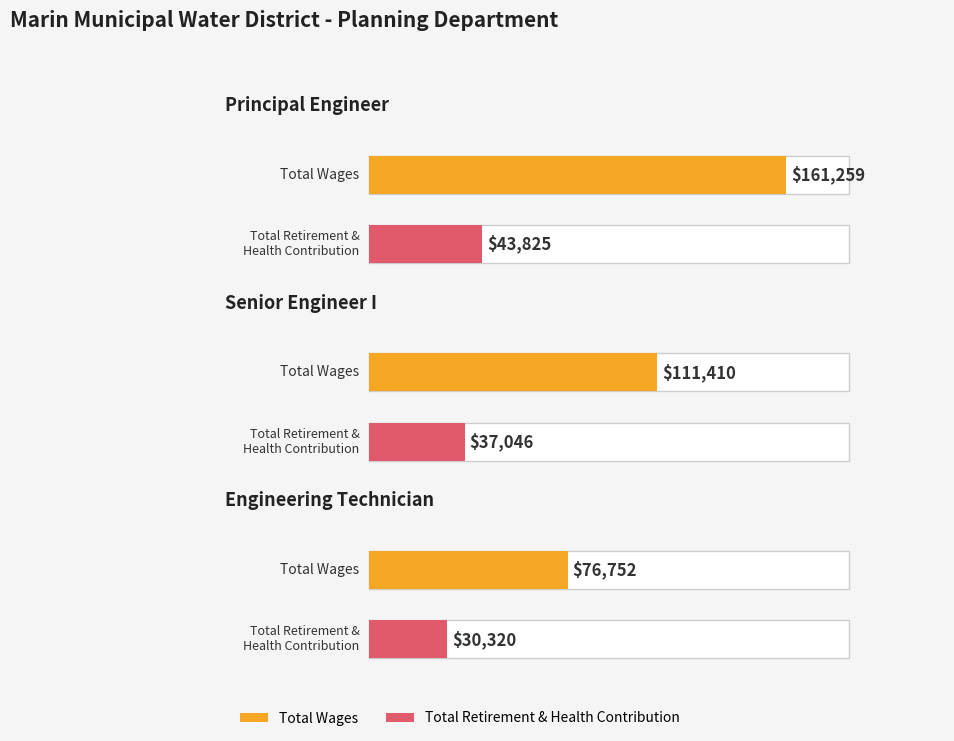

What is the difference between the maximum and minimum values in the Total Wages series?

84507